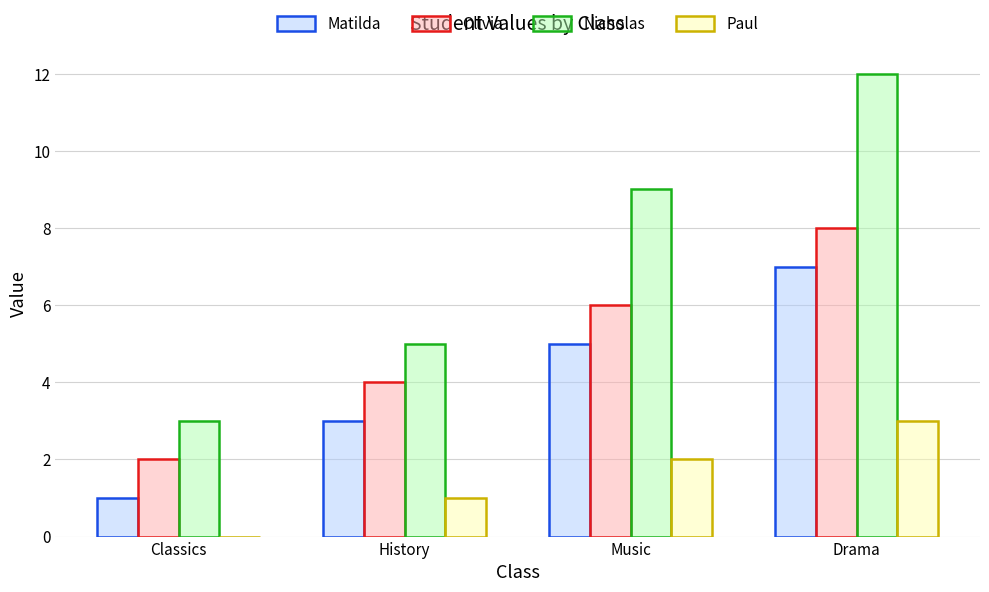

What is the spread (max minus min) of values at History?

4